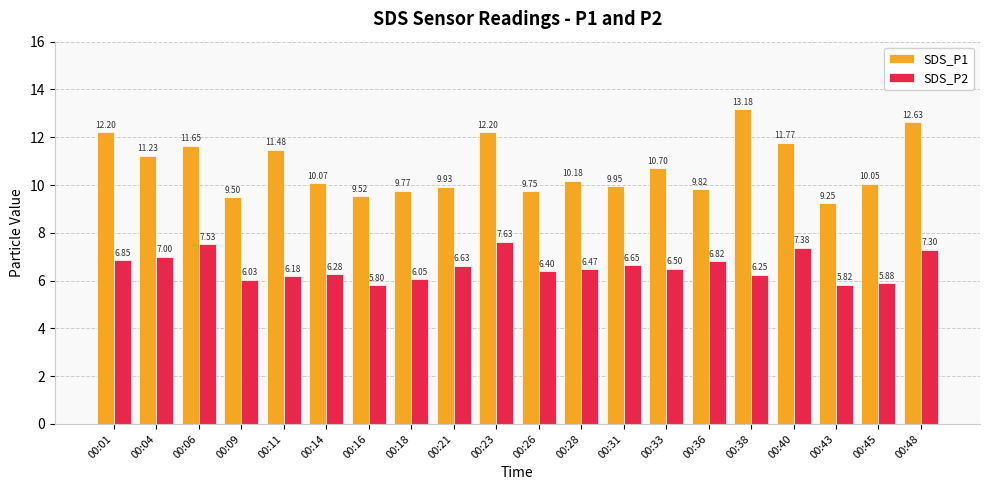

List the series in order of their peak value, lowest first.

SDS_P2, SDS_P1